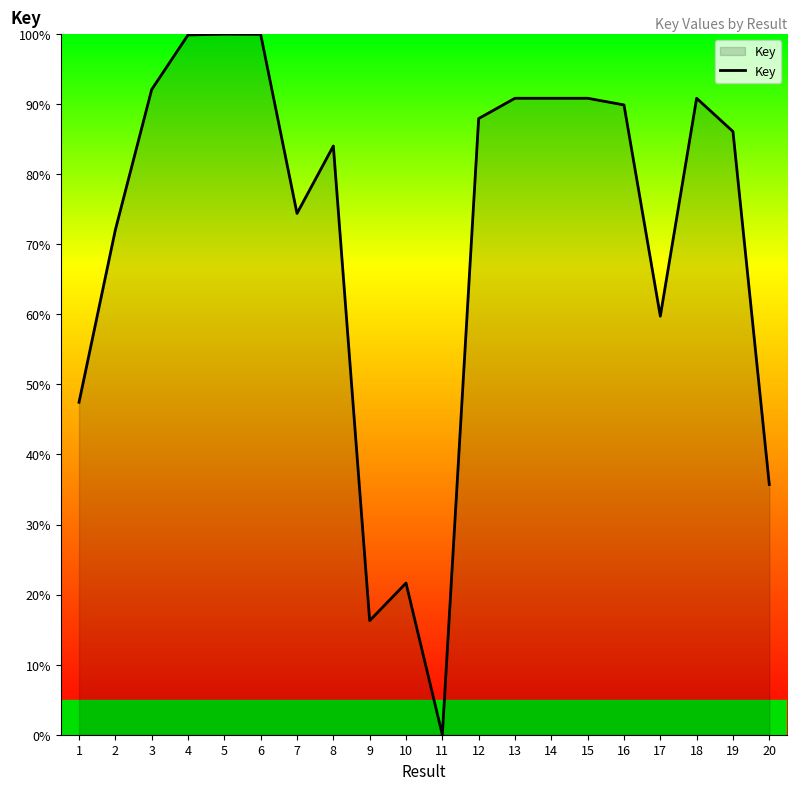

What is the greatest value displayed?

100.0